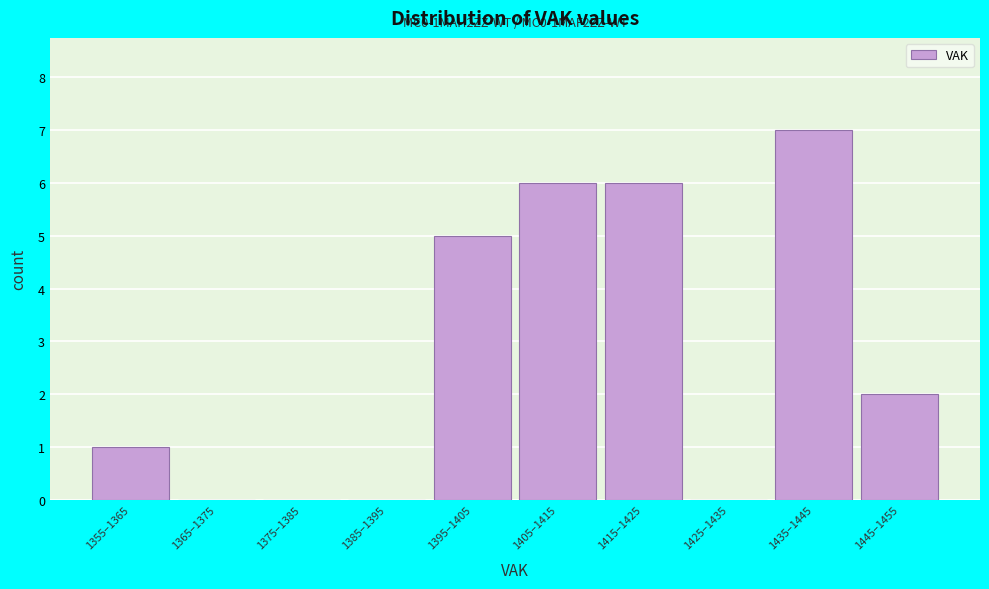

Reading left to right, list all the values displayed in this chart.

1355–1365=1	1365–1375=0	1375–1385=0	1385–1395=0	1395–1405=5	1405–1415=6	1415–1425=6	1425–1435=0	1435–1445=7	1445–1455=2